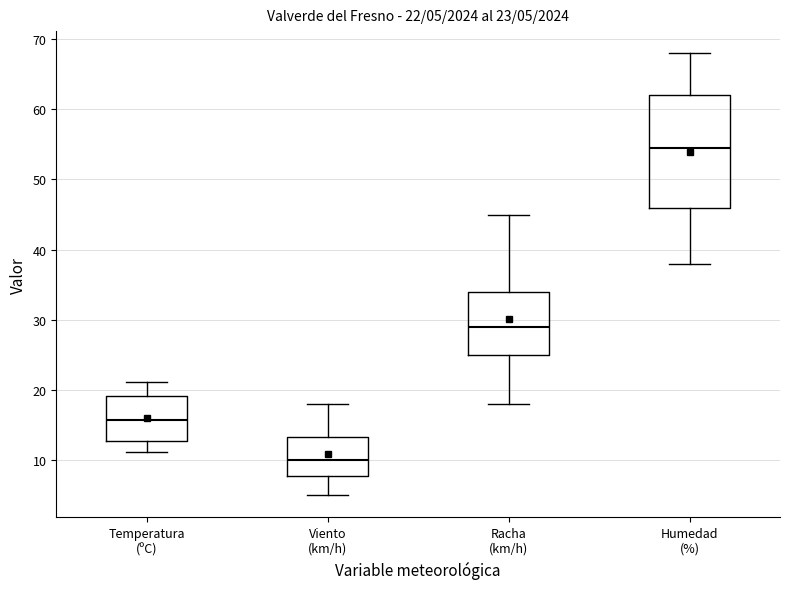

Which box is the tallest, from its lower edge to its upper edge?

Humedad (%)